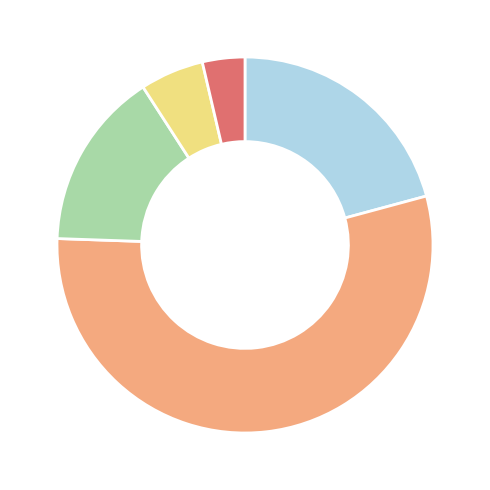

Is there a majority slice in this chart?

Yes